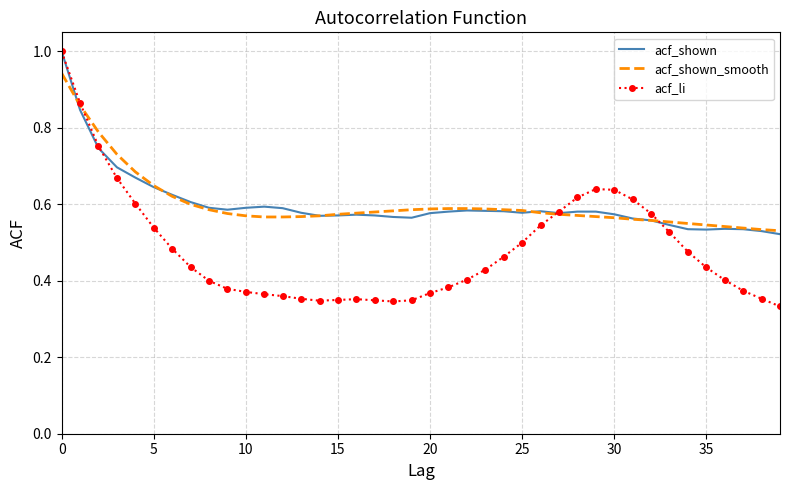

Which series has the largest range (max minus min)?

acf_li